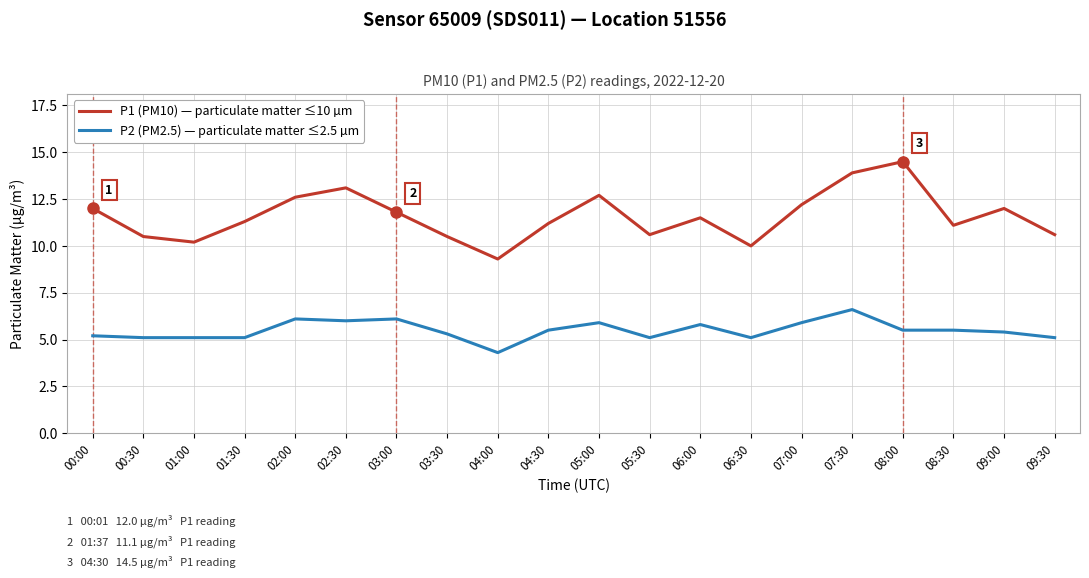

What is the minimum value shown in the chart?

4.3